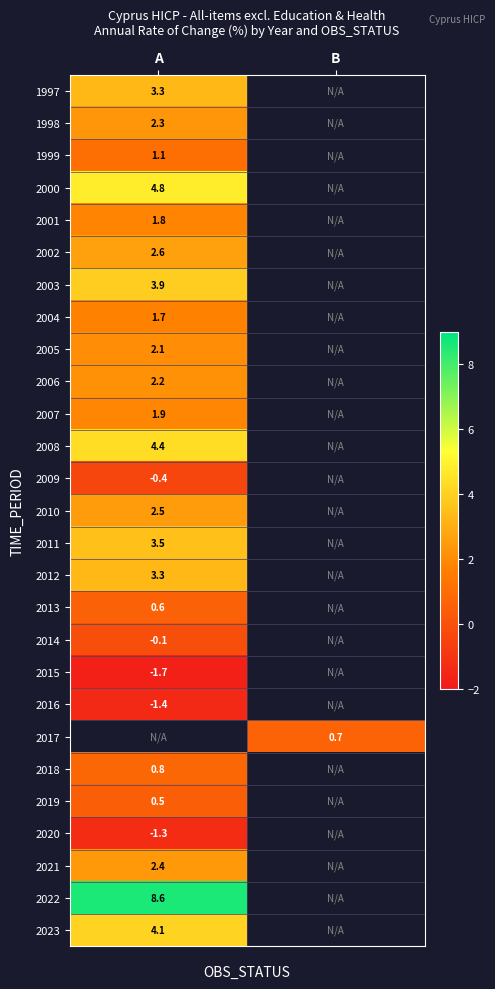

The value of 2021 at A is 2.4. True or false?

True